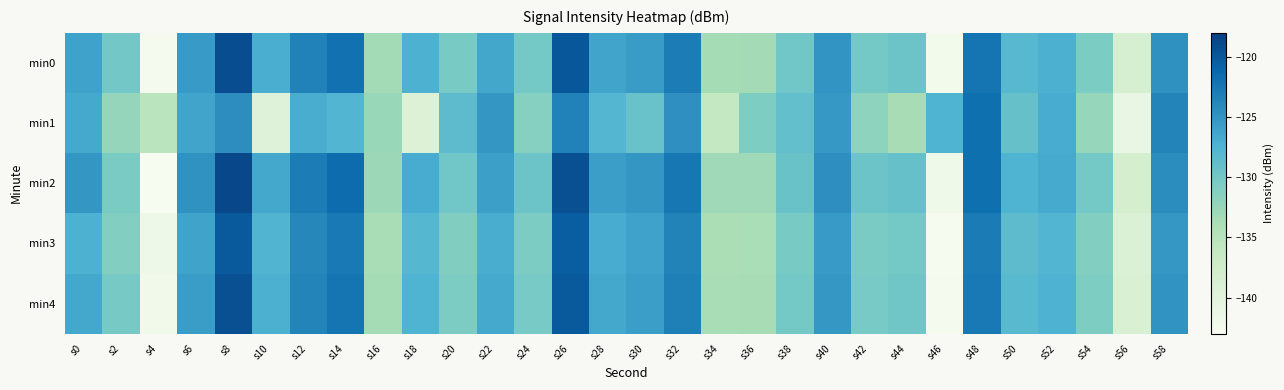

What is the total value across all series at s14?

-616.3